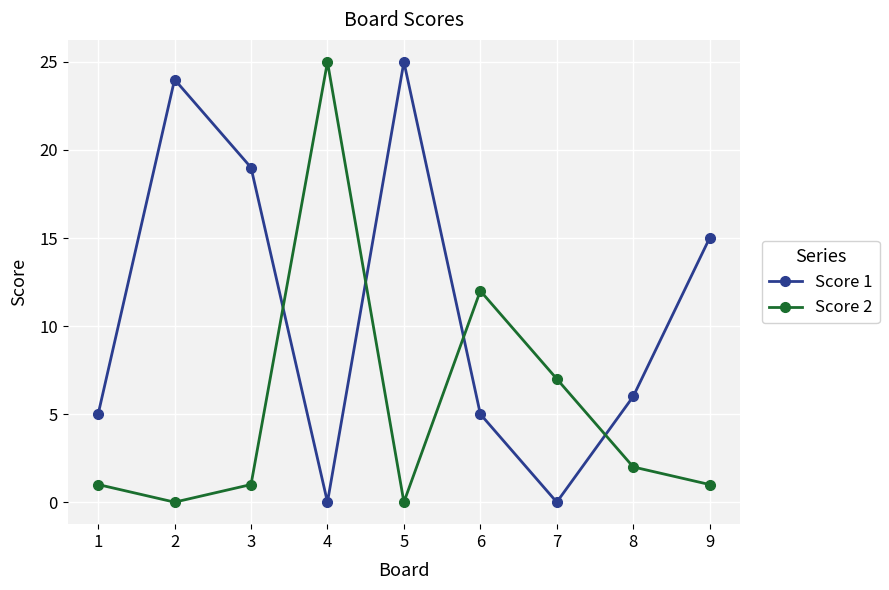

What is the difference between the maximum and second lowest values in the Score 1 series?

25